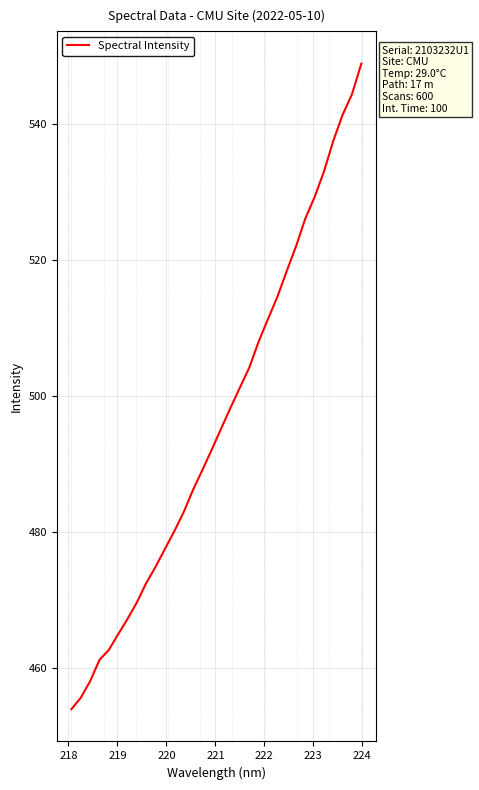

What is the minimum value shown in the chart?

454.0